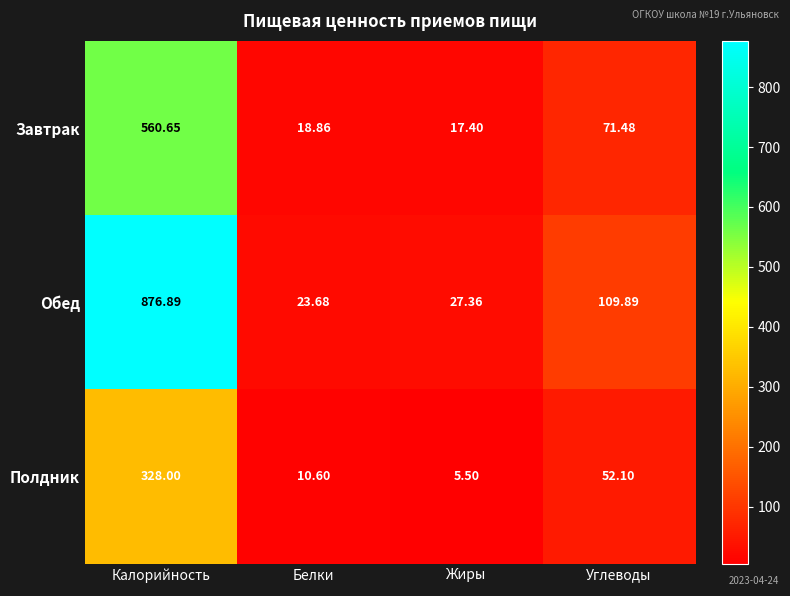

Between Калорийность and Жиры, which series saw the biggest shift?

Обед